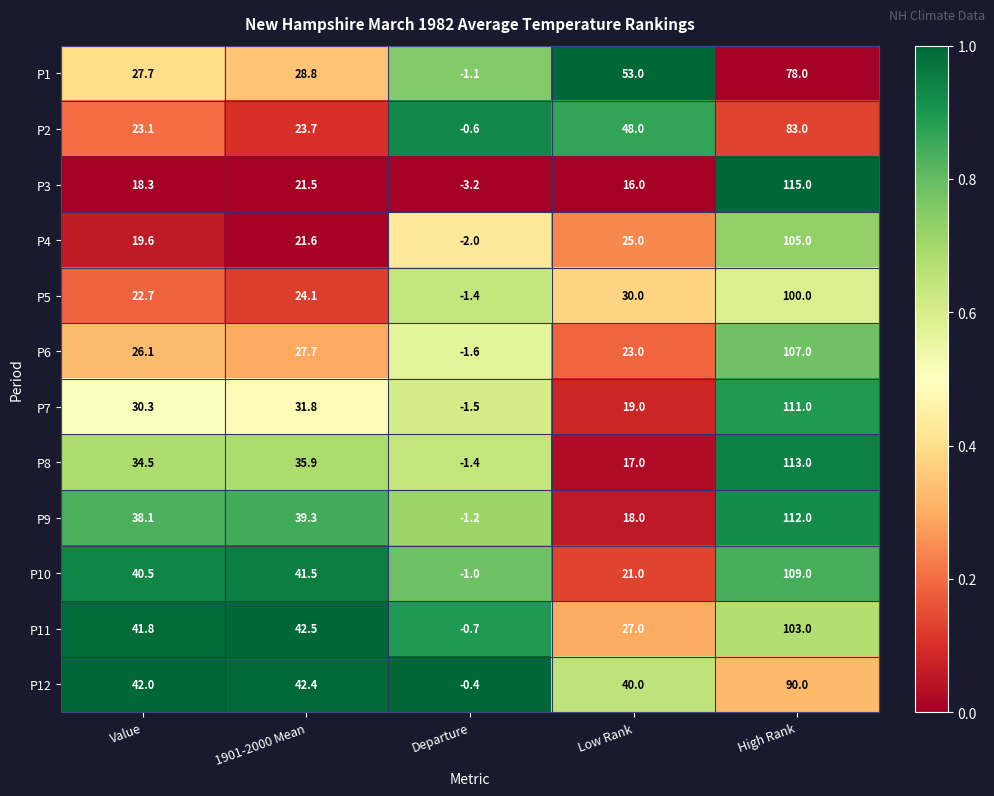

At which label is P7 closest to 54?

1901-2000 Mean